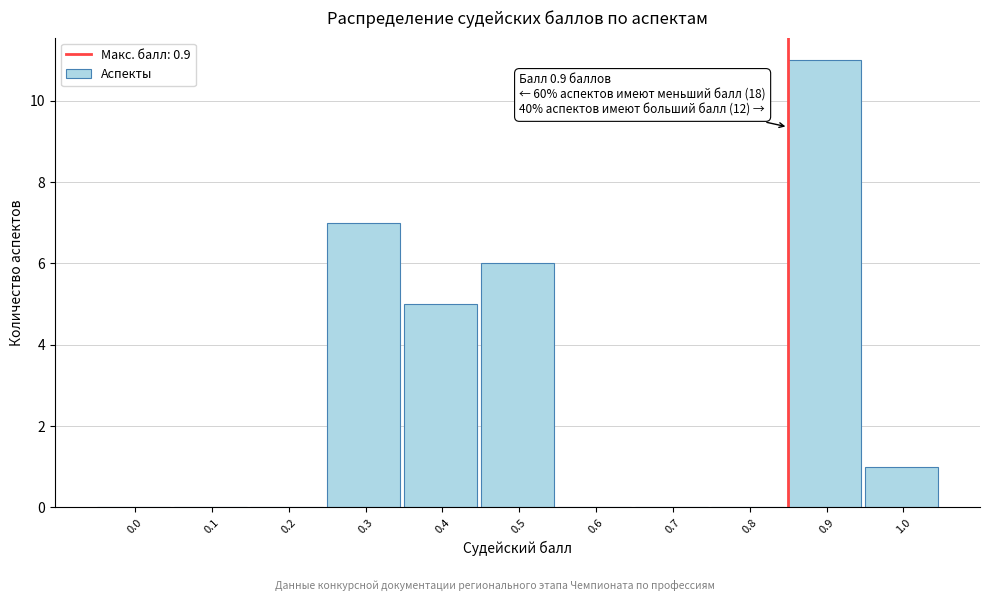

Reading left to right, transcribe all the data shown in this chart.

0.0=0	0.1=0	0.2=0	0.3=7	0.4=5	0.5=6	0.6=0	0.7=0	0.8=0	0.9=11	1.0=1